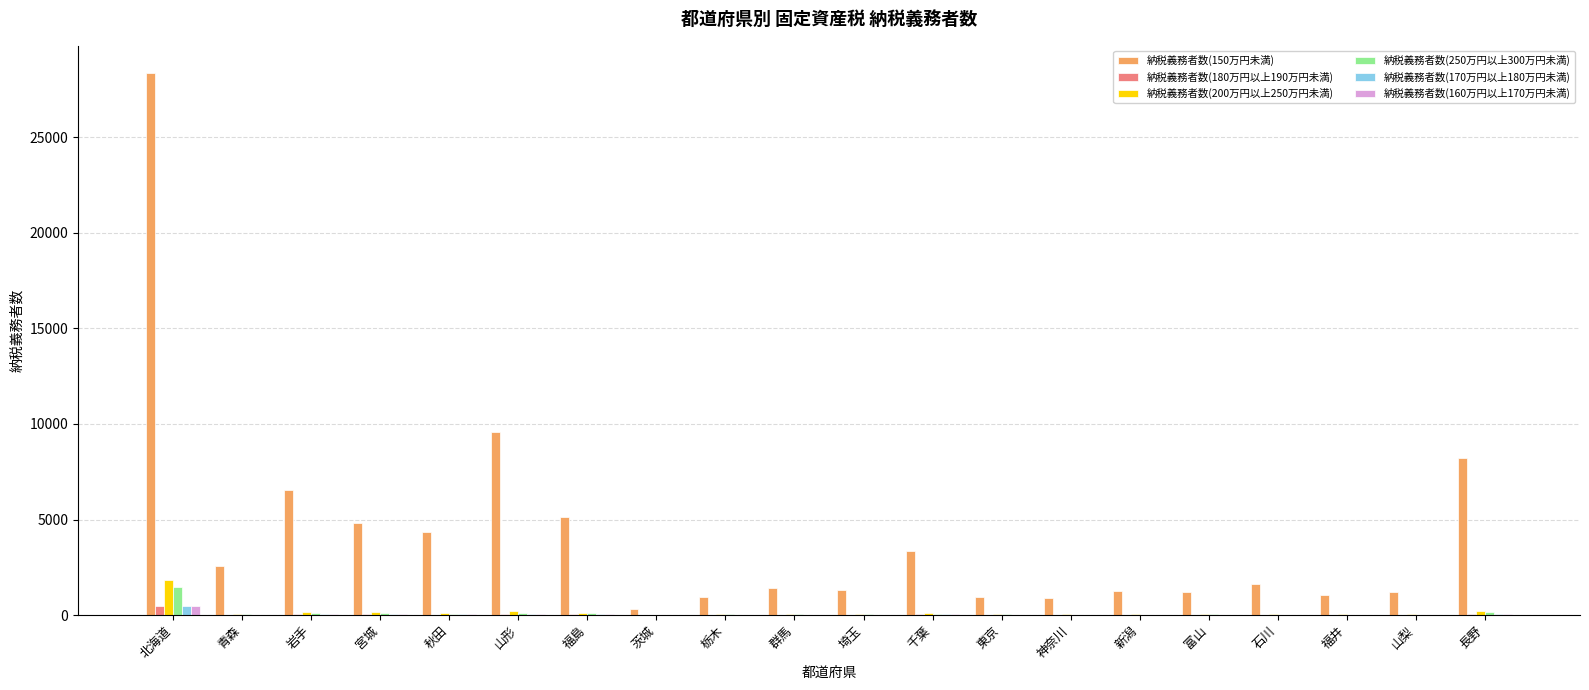

What is the maximum value shown in the chart?

28378